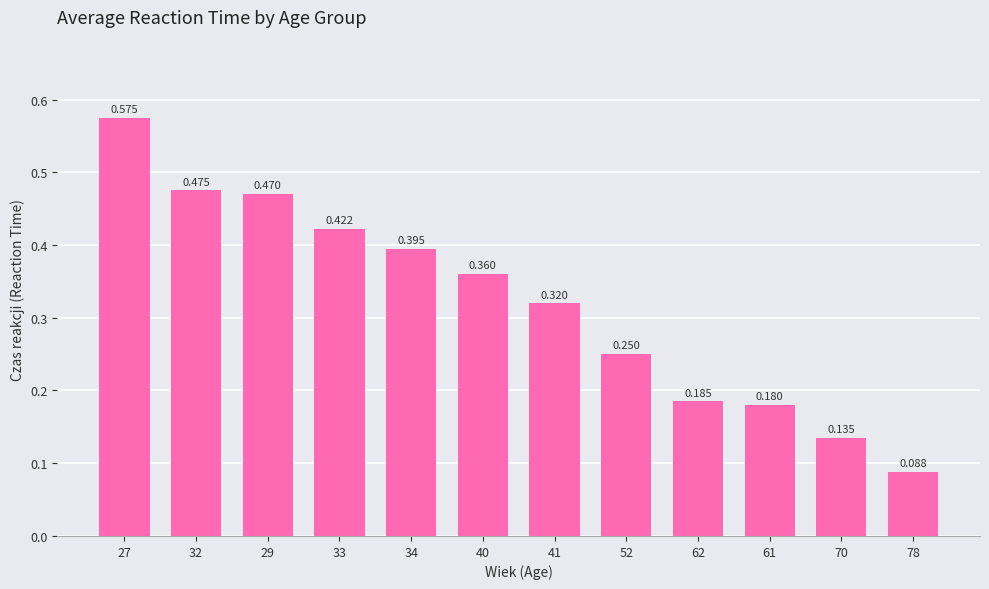

Is it true that the value at 70 is 0.1?

True